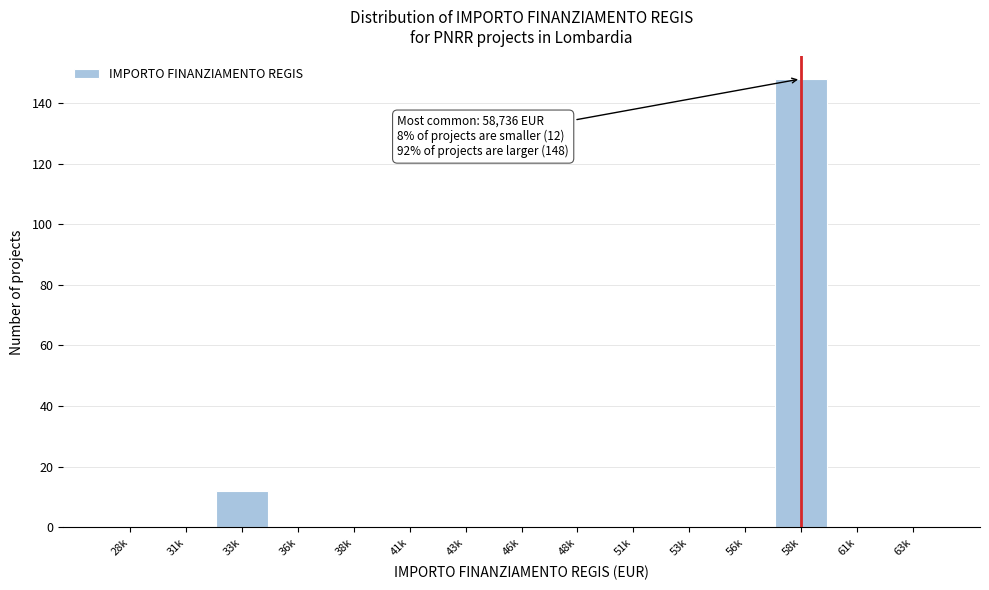

Reading left to right, list all the values displayed in this chart.

28k=0	31k=0	33k=12	36k=0	38k=0	41k=0	43k=0	46k=0	48k=0	51k=0	53k=0	56k=0	58k=148	61k=0	63k=0